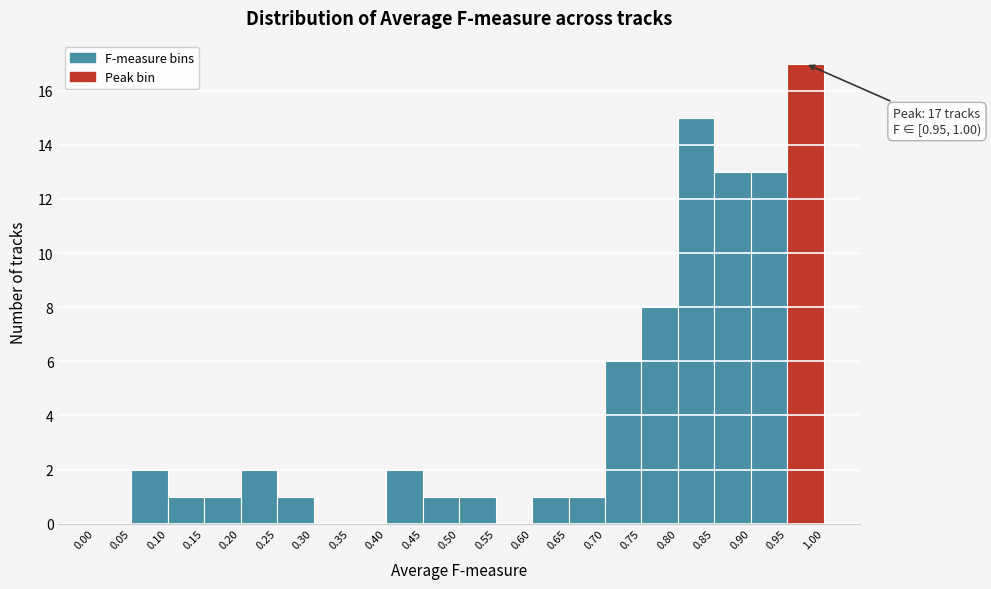

Which range on the x-axis has the tallest bar?

0.95 to 1.00